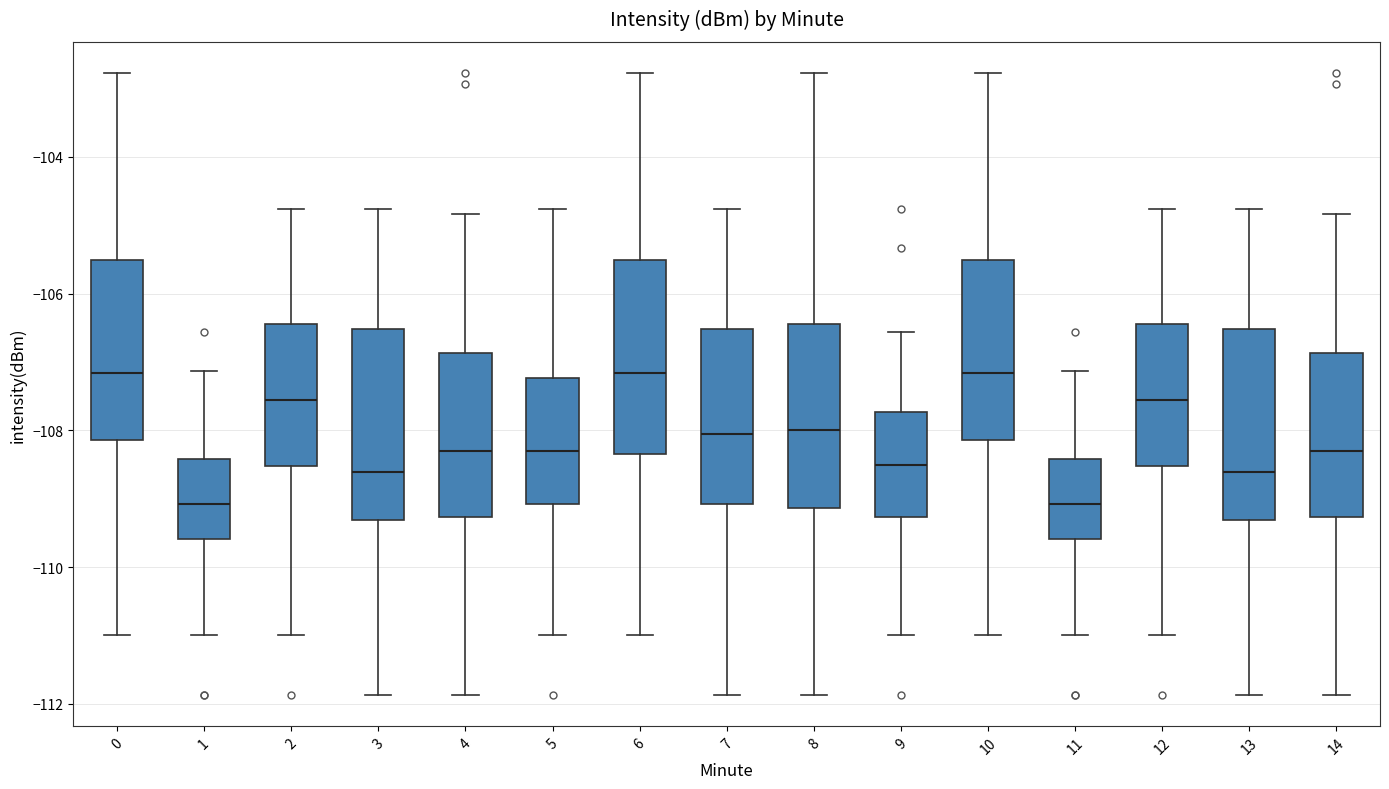

Where does the upper whisker of the box at x = 9 end on the y-axis? The values are not printed on the chart, so give them approximately, as read against the axis.

-106.6